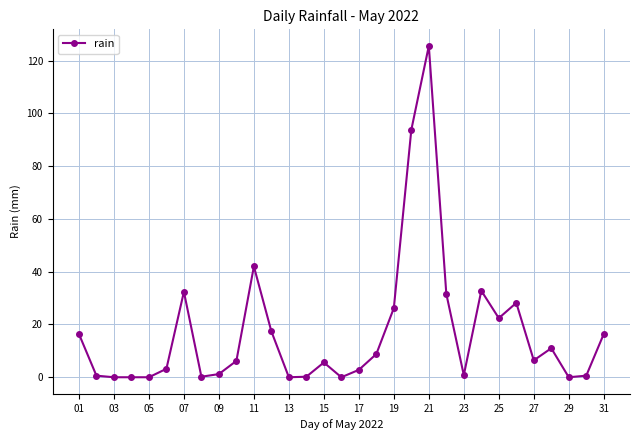

What is the maximum value shown in the chart?

125.6